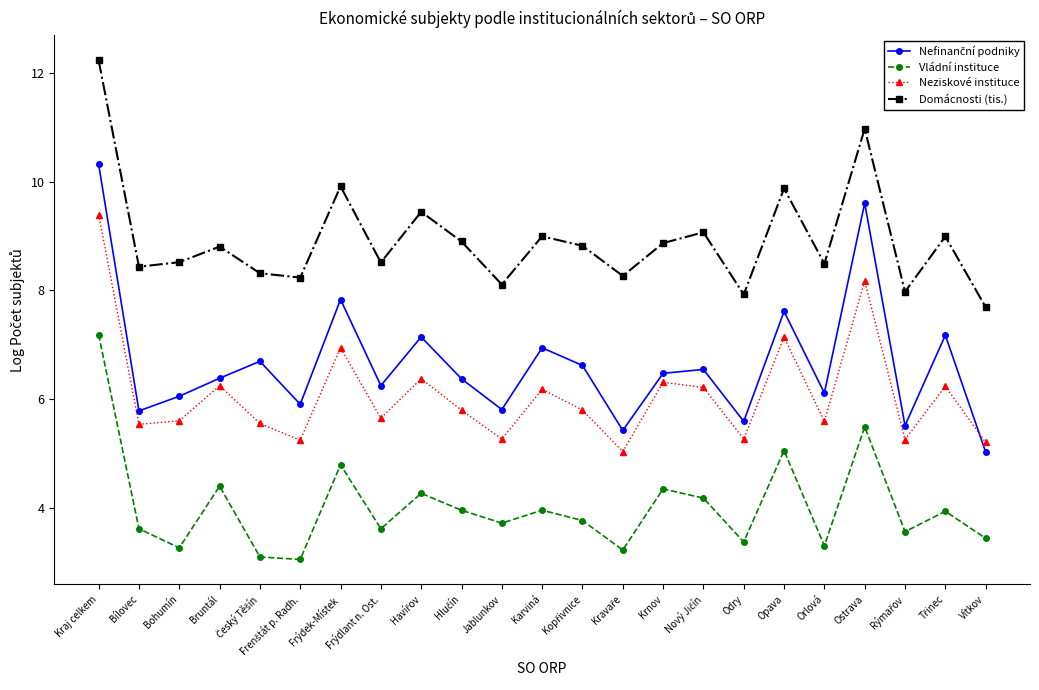

What is the maximum value for Neziskové instituce?

9.4